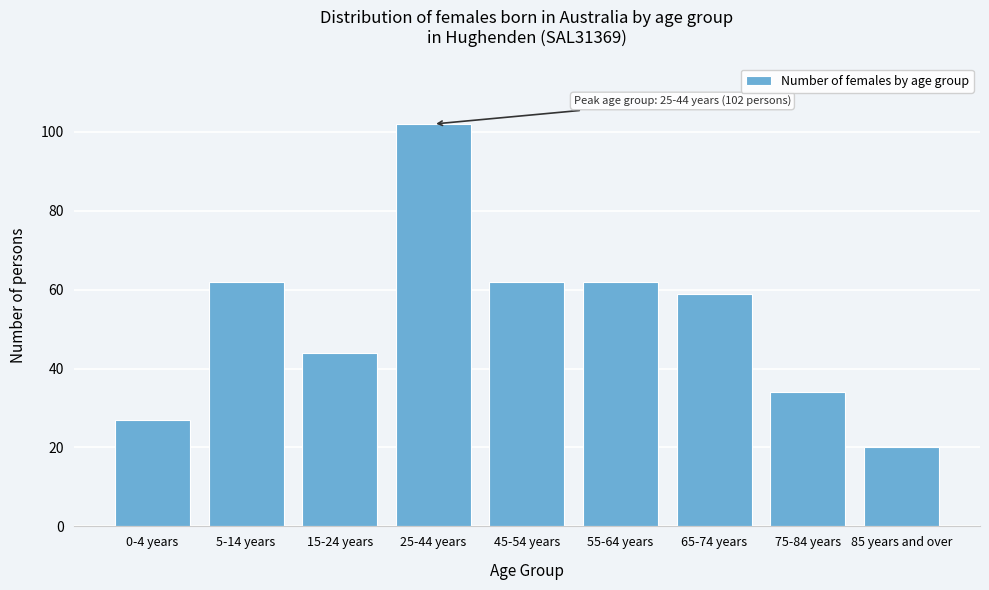

Reading left to right, extract all data points from this chart.

27	62	44	102	62	62	59	34	20